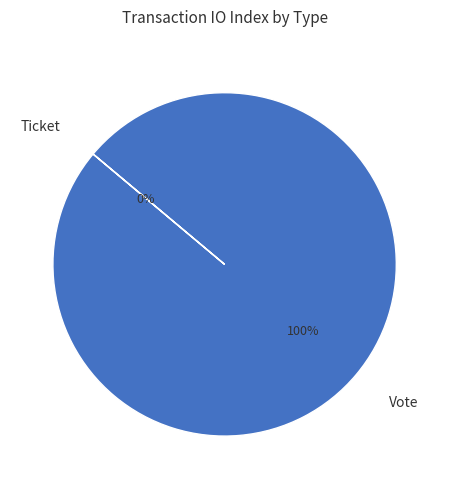

What is the total percentage of Vote and Ticket?

100.0%